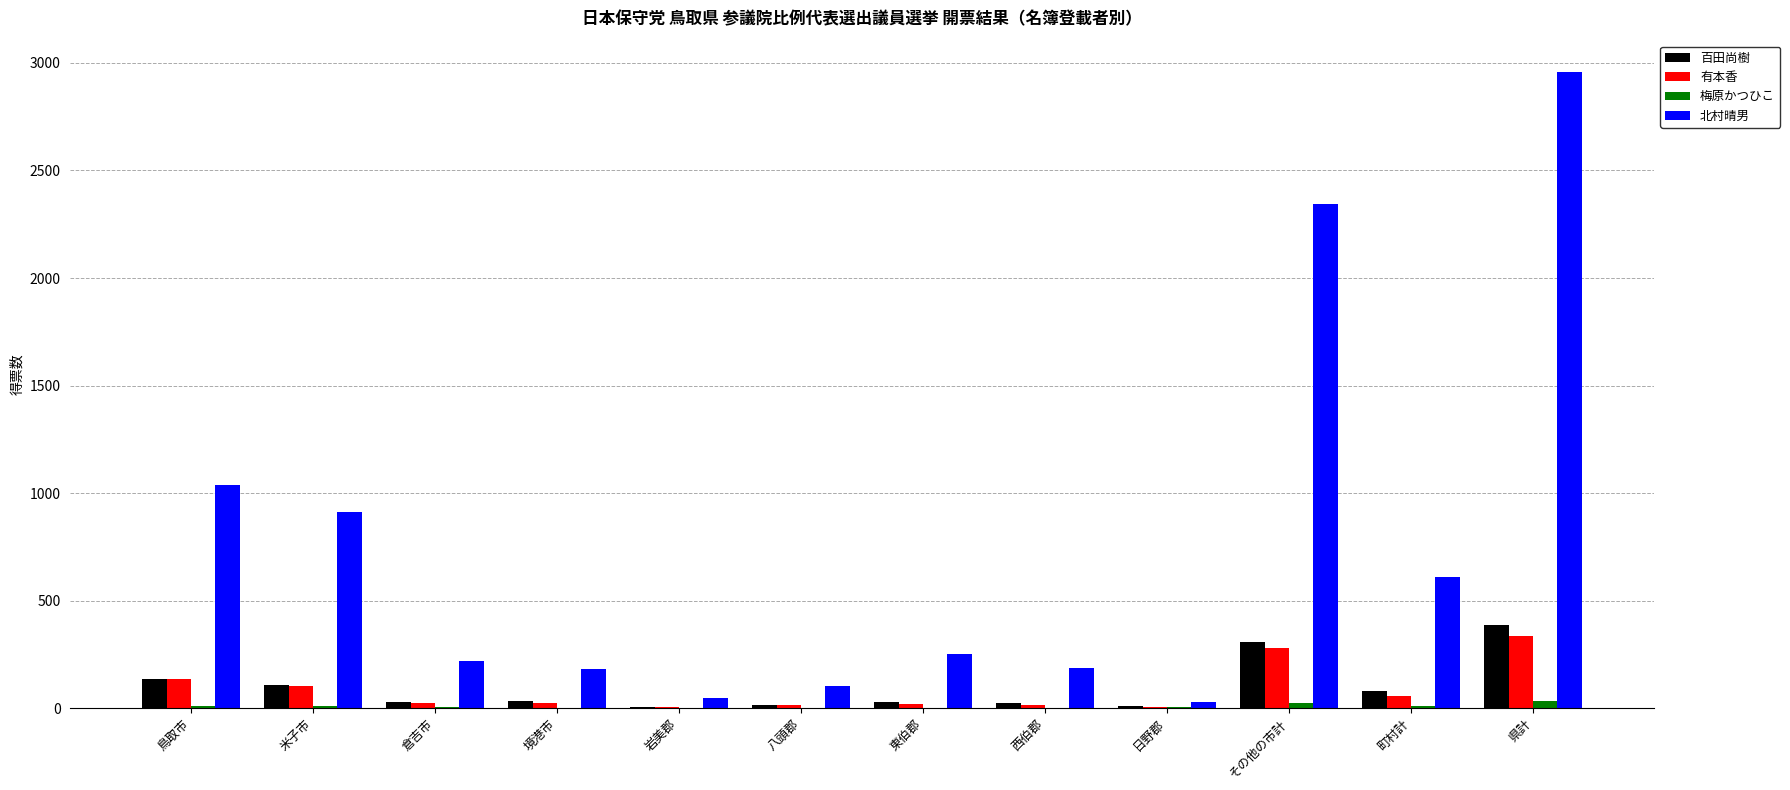

At which category does the chart reach its peak across all series?

県計